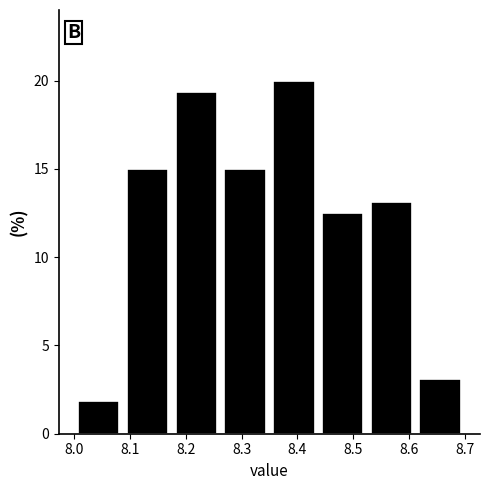

Reading left to right, transcribe this chart: for each bar, give the range it covers on the x-axis and its height. Neither the bar edges nor the heights are printed on the chart, so give them approximately, as read against the axes.

8.00 to 8.09: 2.0
8.09 to 8.18: 15.0
8.18 to 8.26: 19.5
8.26 to 8.35: 15.0
8.35 to 8.44: 20.0
8.44 to 8.53: 12.5
8.53 to 8.61: 13.0
8.61 to 8.70: 3.0